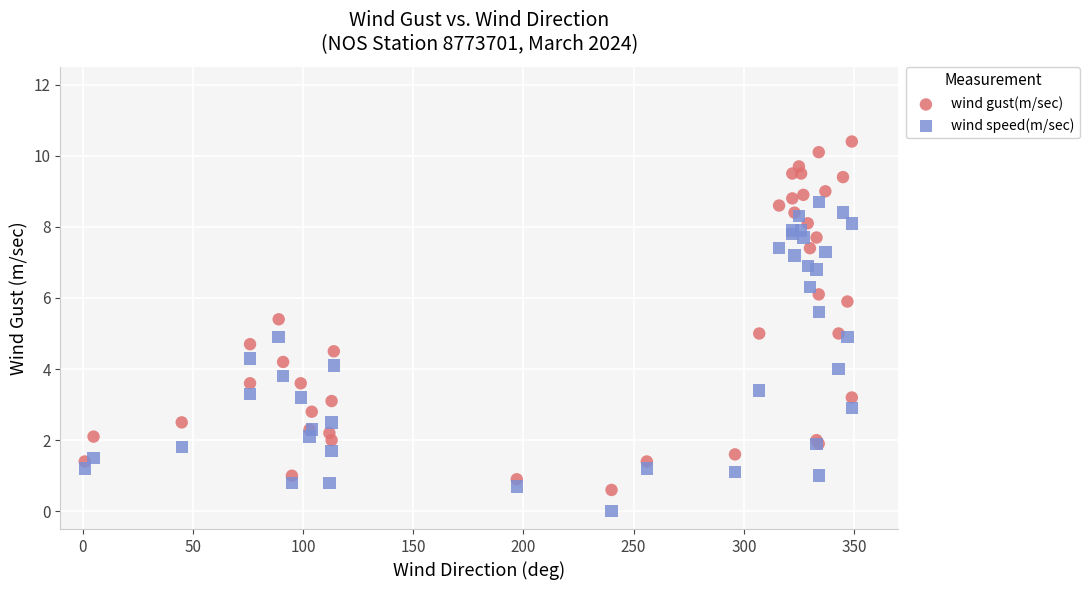

Which series contains the lowest Y value?

wind speed(m/sec)